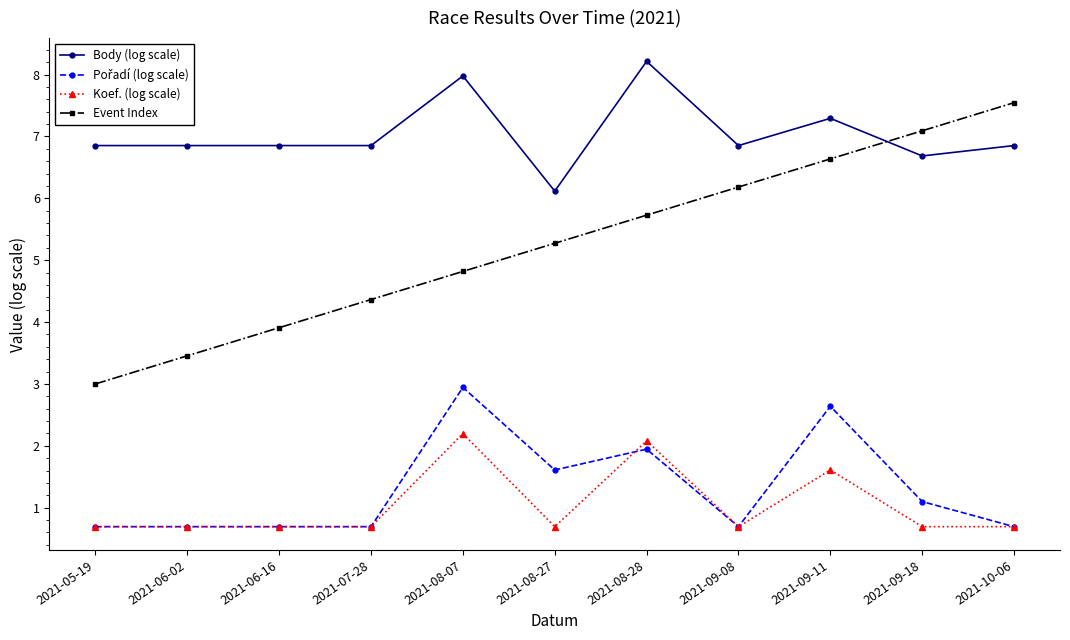

How many Koef. (log scale) values are between 0 and 1?

8